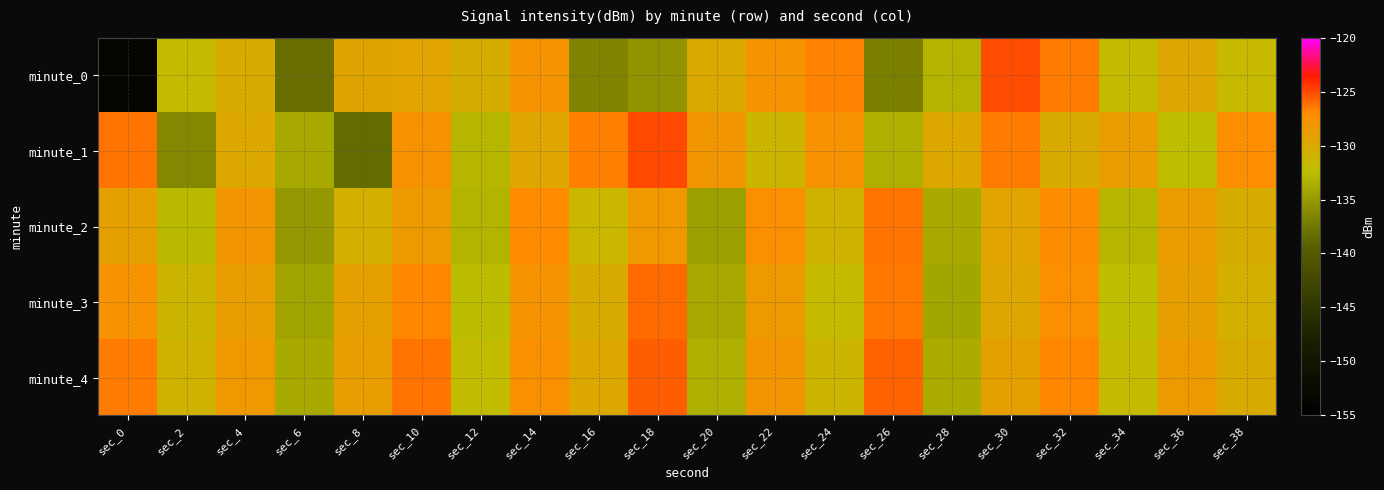

Which category has the lowest value across all series?

sec_0